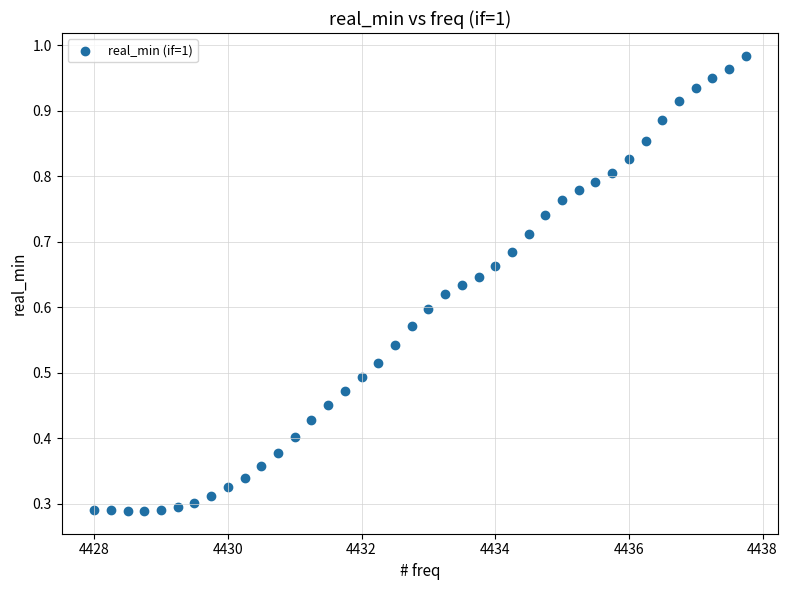

What is the range of X values (max minus min)?

9.8